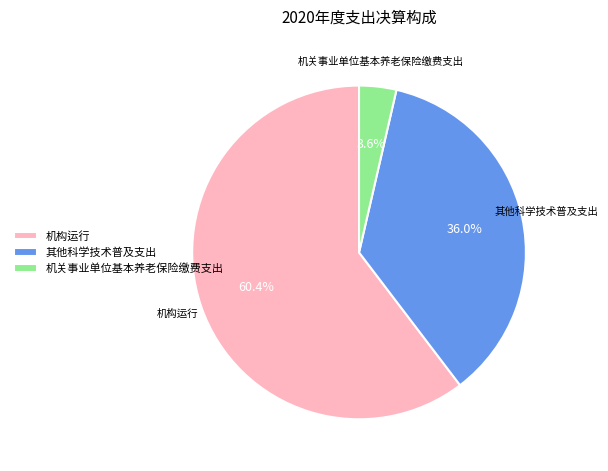

Count the number of slices in the pie.

3